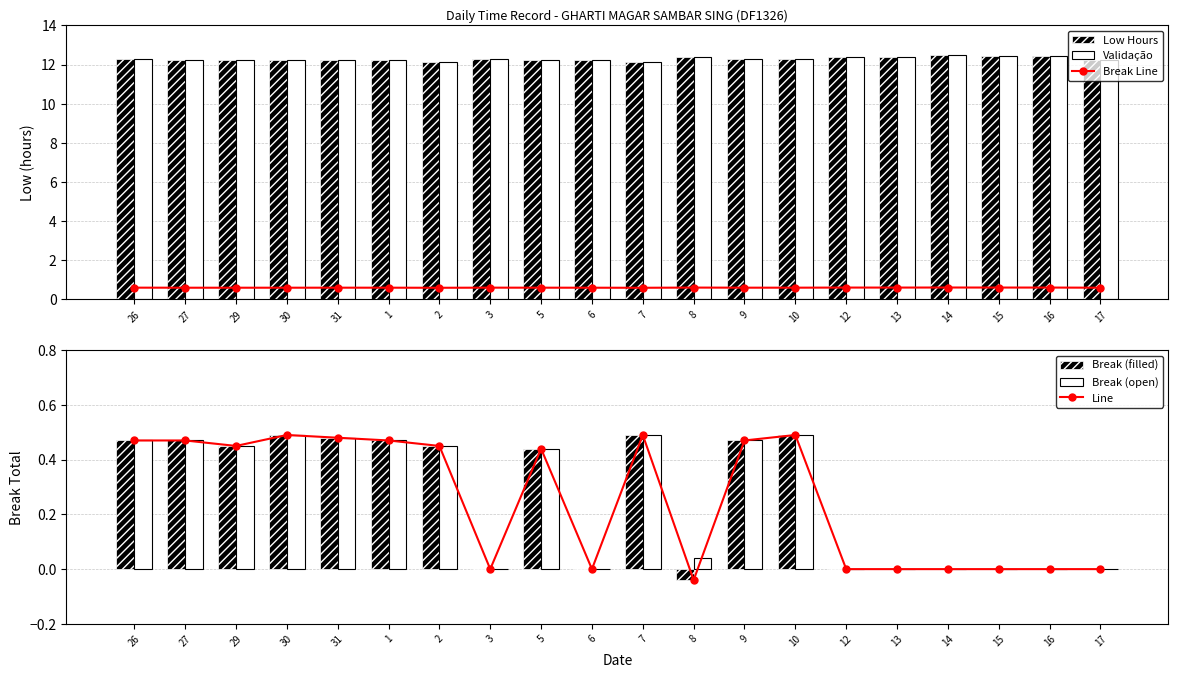

List the series in order of their peak value, highest first.

Low (hours), Validação, Teste, Break (filled), Break (open)